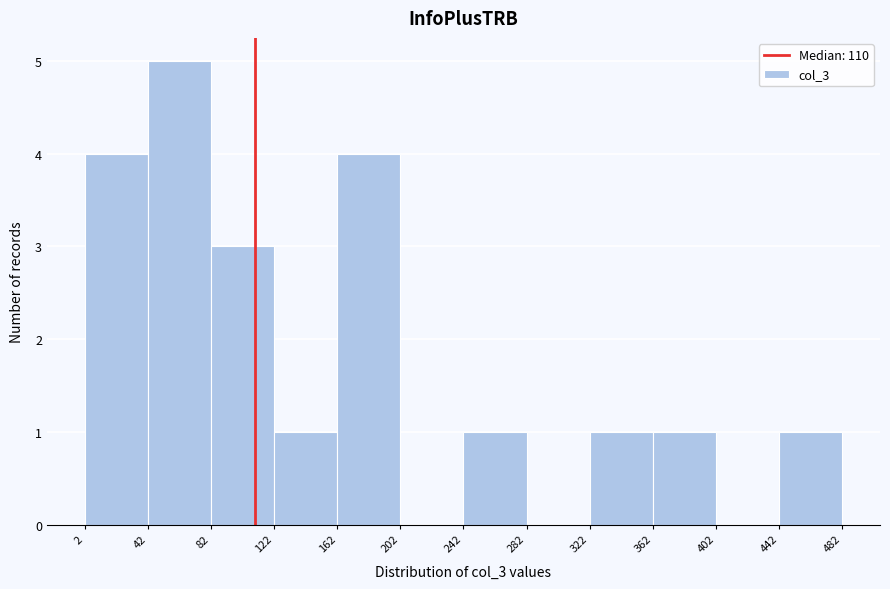

Reading left to right, transcribe this chart: for each bar, give the range it covers on the x-axis and its height. The values are not printed on the chart, so give them approximately, as read against the axis.

2 to 42: 4
42 to 82: 5
82 to 122: 3
122 to 162: 1
162 to 202: 4
202 to 242: 0
242 to 282: 1
282 to 322: 0
322 to 362: 1
362 to 402: 1
402 to 442: 0
442 to 482: 1